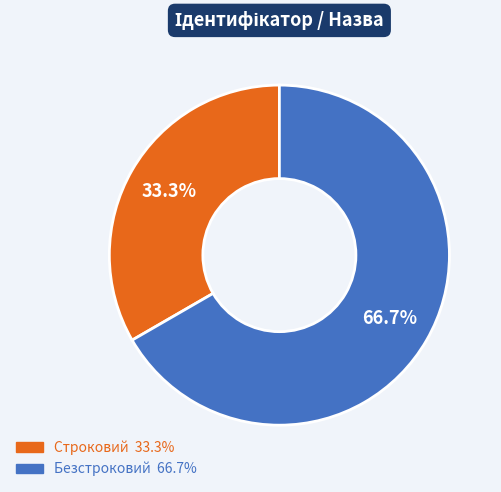

How many slices are in this pie chart?

2